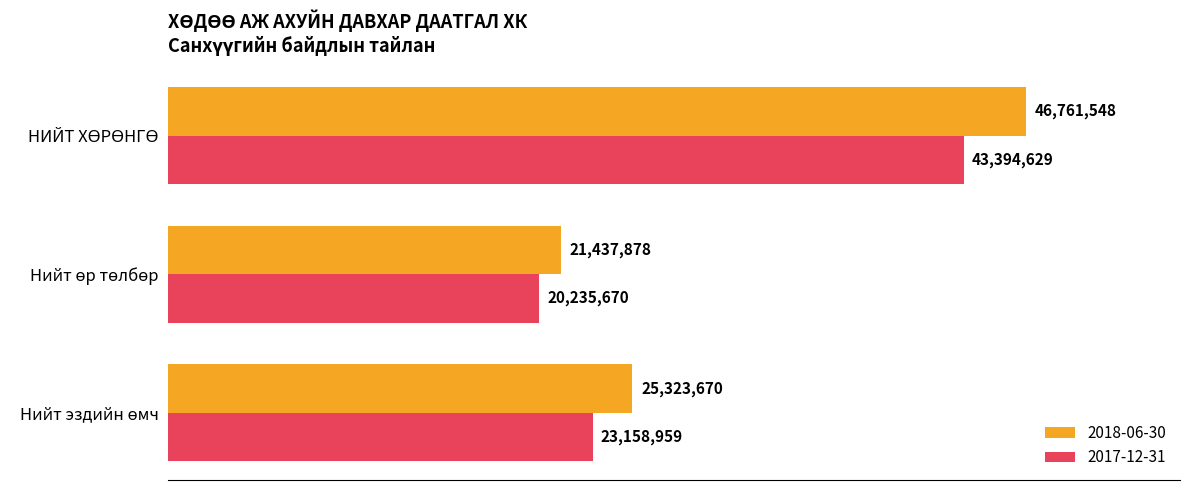

Which has a higher value, НИЙТ ХӨРӨНГӨ or Нийт эздийн өмч?

НИЙТ ХӨРӨНГӨ